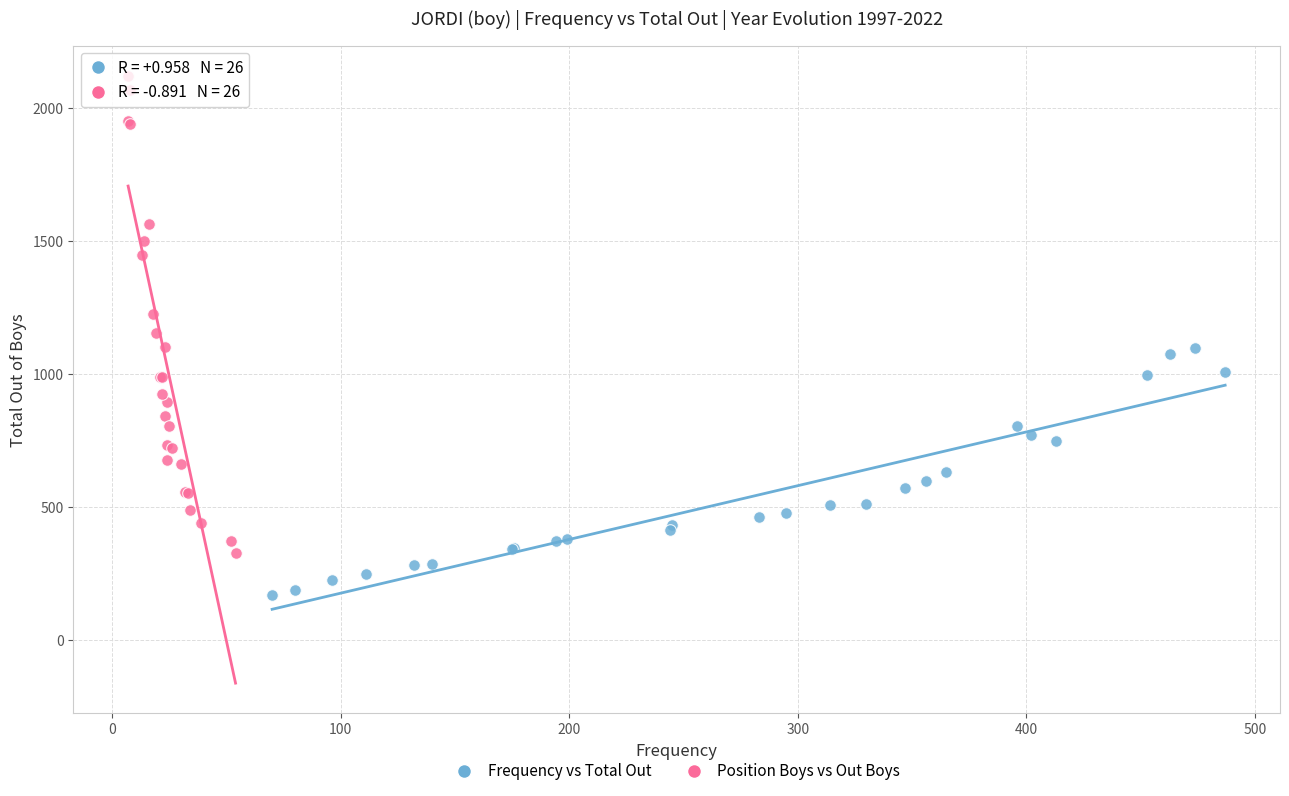

Which series reaches the maximum Y coordinate?

Position Boys vs Out Boys